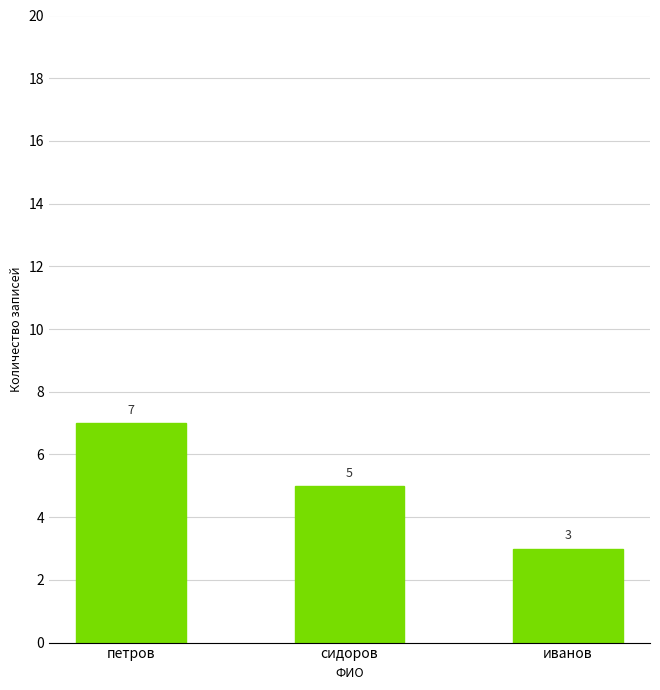

Count the number of data series in this chart.

1